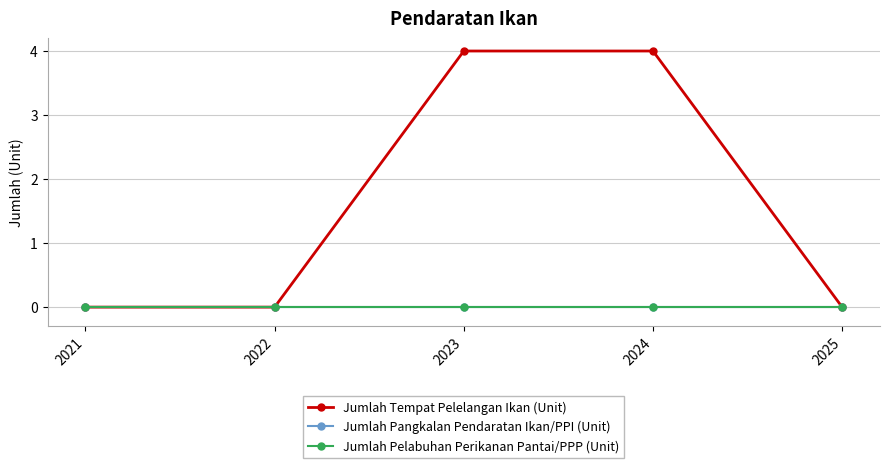

Does the chart have visible grid lines?

Yes